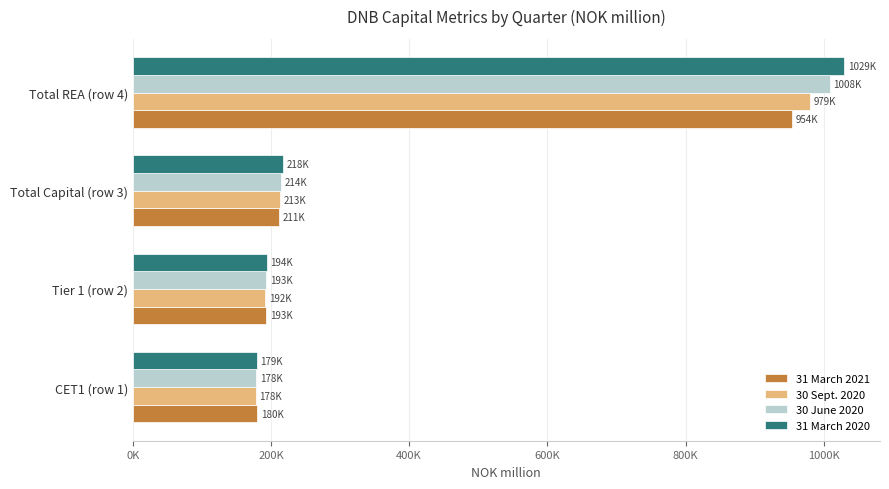

Reading left to right, extract all data points from this chart.

31 March 2021: 180318.0	193439.0	211461.0	954083.0
30 Sept. 2020: 178071.0	192092.3	213369.1	979898.2
30 June 2020: 178810.1	193164.3	214941.8	1008180.5
31 March 2020: 179458.6	194221.3	218027.5	1029758.4